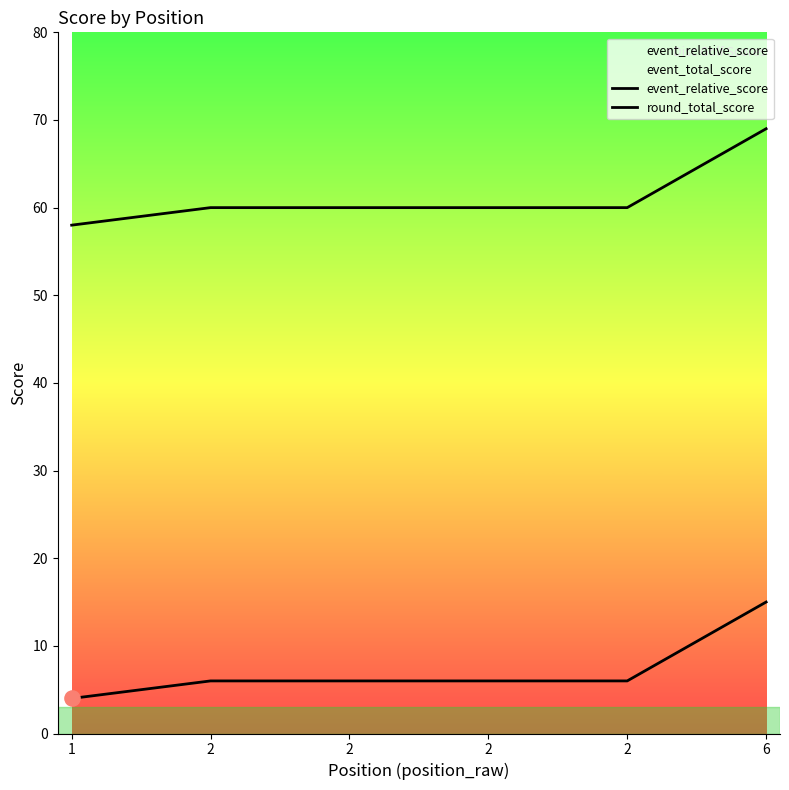

Which series has the widest spread of Y values?

event_relative_score